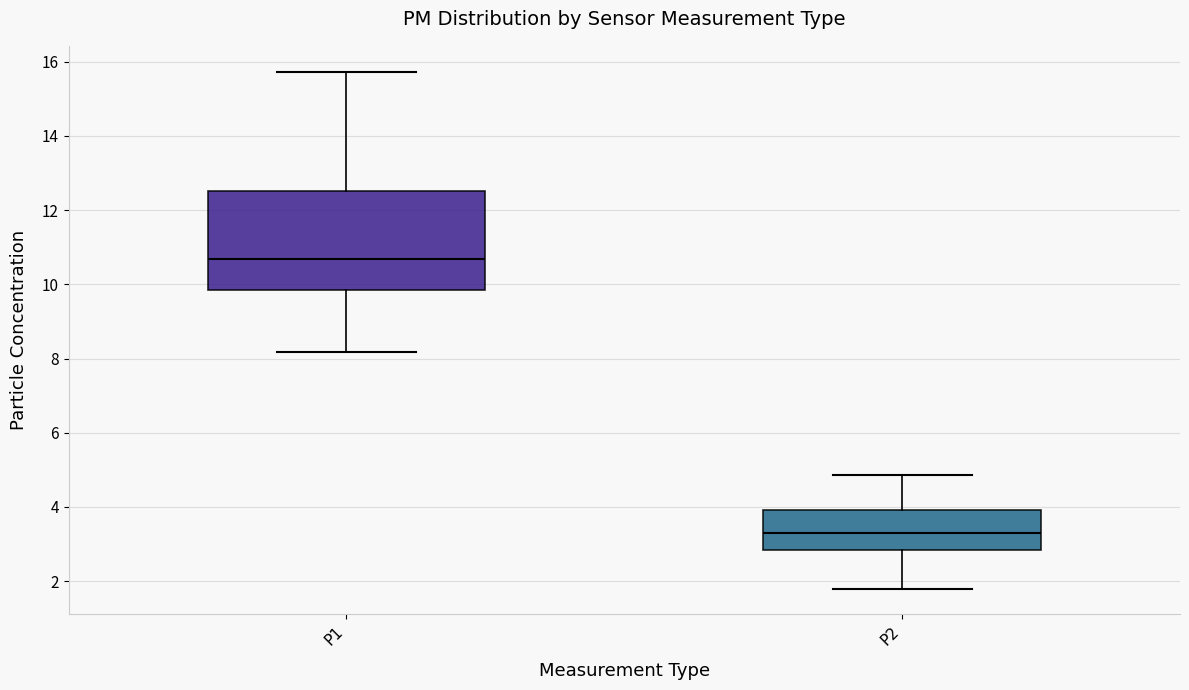

Reading left to right, transcribe this box plot: for each box, give where its median line is, the range the box spans, and where its two whiskers end, as read against the y-axis. The values are not printed on the chart, so give them approximately, as read against the axis.

P1: median 10.6, box 9.8 to 12.6, whiskers 8.2 to 15.8
P2: median 3.4, box 2.8 to 4.0, whiskers 1.8 to 4.8